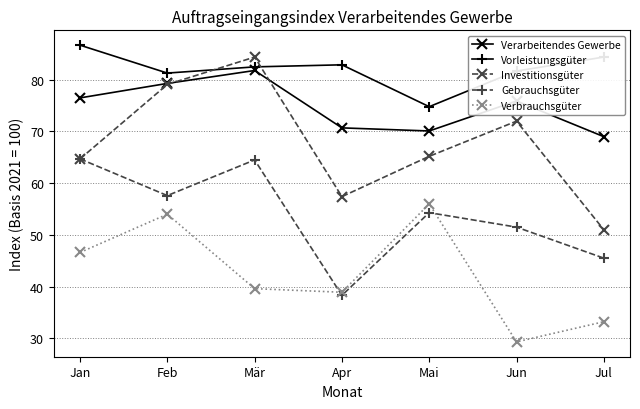

Which series changed the most between Mär and Apr?

Investitionsgüter